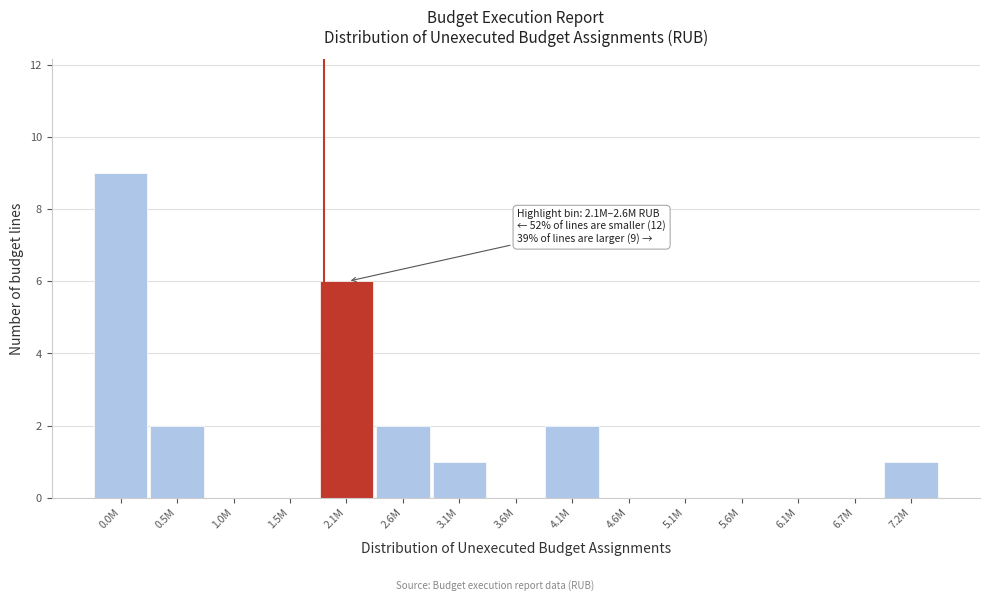

Reading left to right, what are all the values shown in this chart?

0.0M=9	0.5M=2	1.0M=0	1.5M=0	2.1M=6	2.6M=2	3.1M=1	3.6M=0	4.1M=2	4.6M=0	5.1M=0	5.6M=0	6.1M=0	6.7M=0	7.2M=1